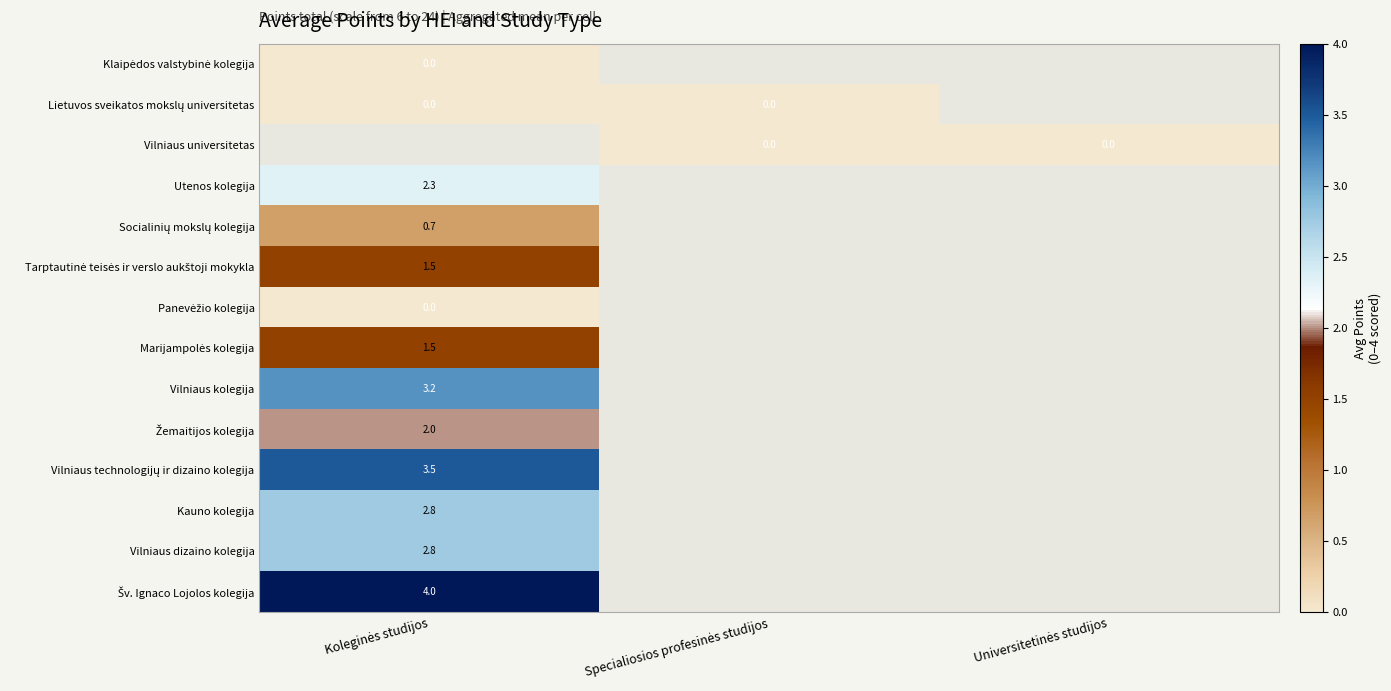

At how many categories does at least one series exceed 3?

1